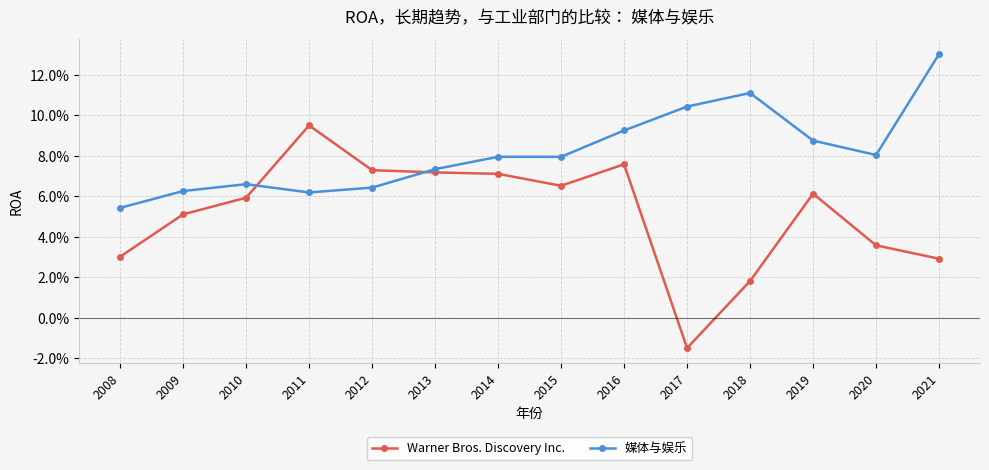

How many Warner Bros. Discovery Inc. values are between 0 and 1?

13